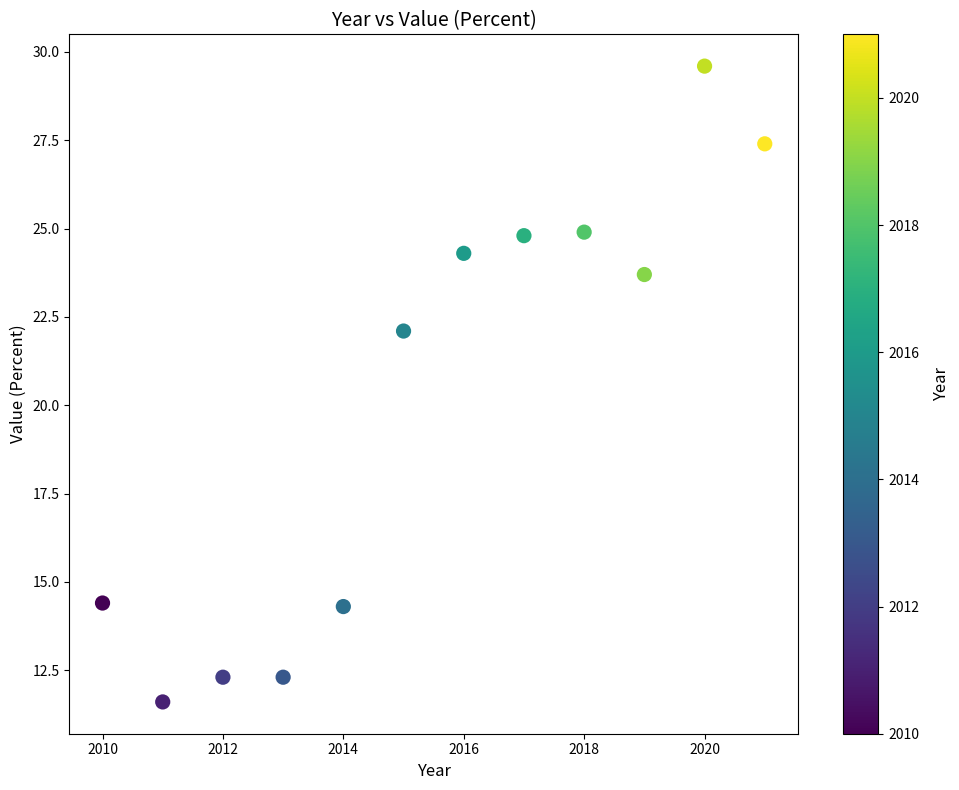

What Y value in the scatter plot is closest to 20?

22.1